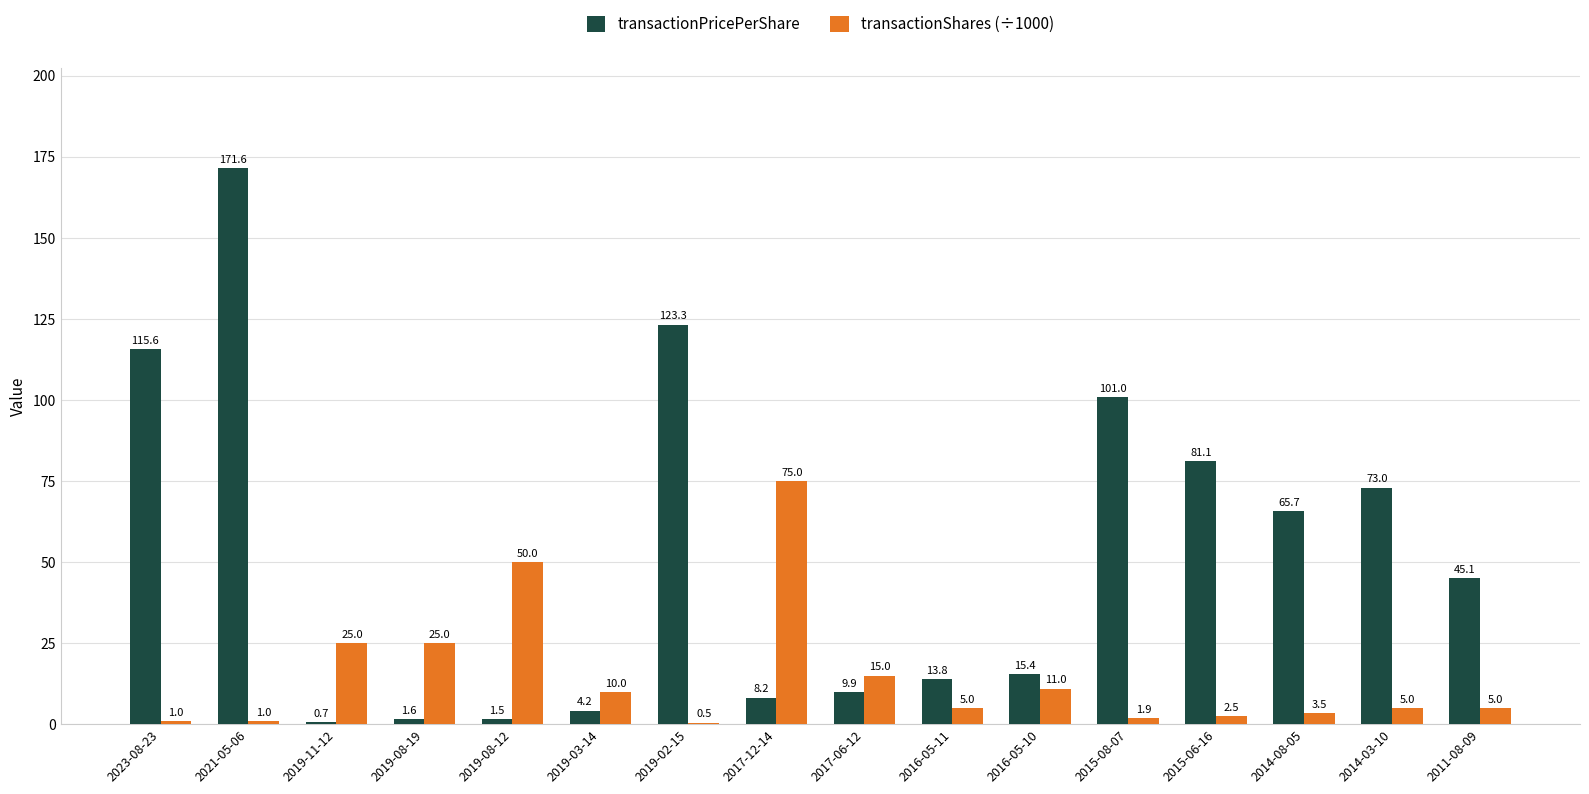

What is the sum of the transactionShares (÷1000) values at 2011-08-09 and 2019-11-12?

30.0